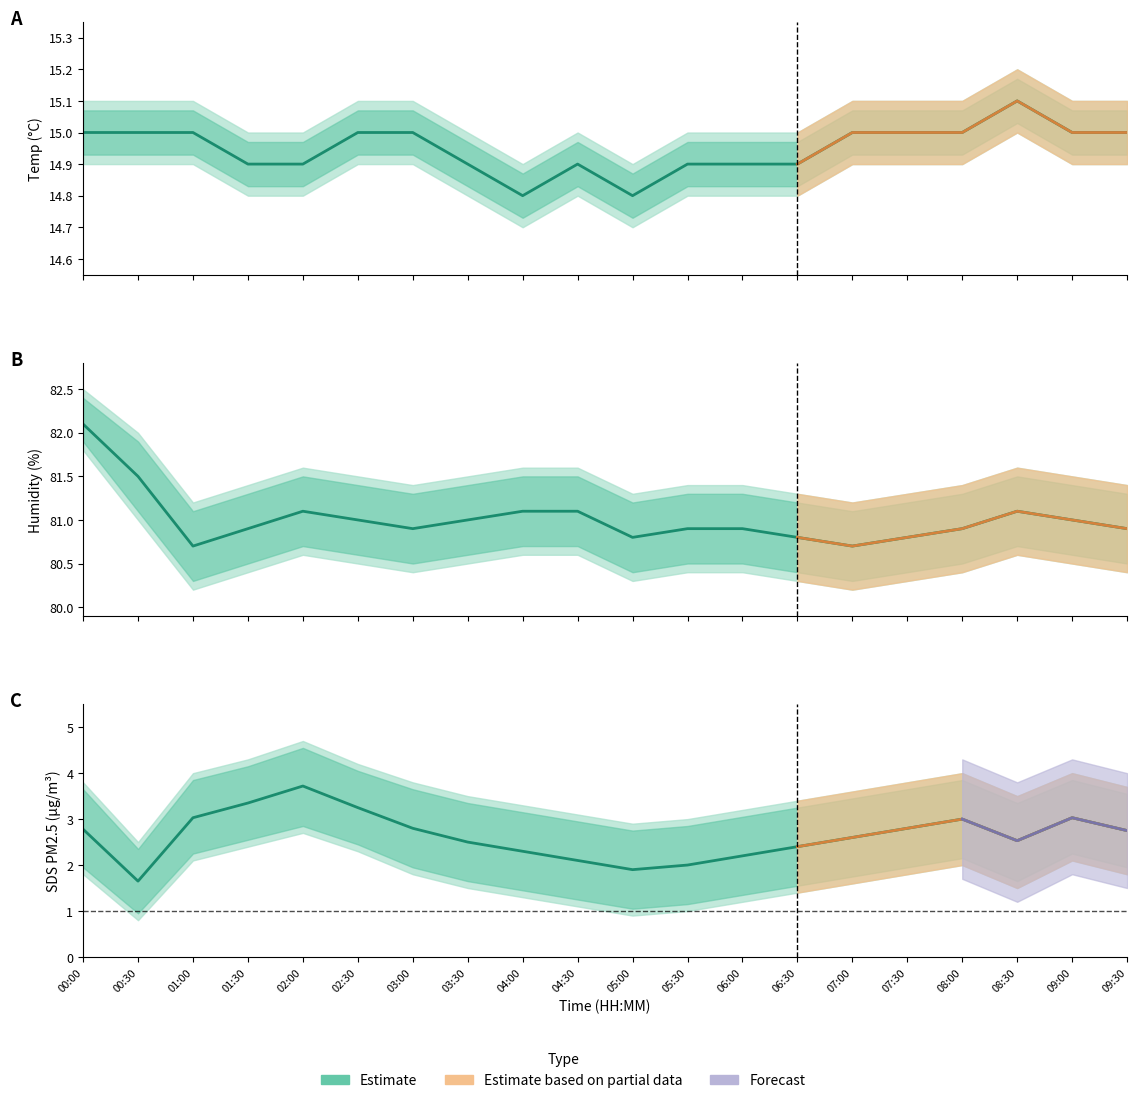

What position from the right is 03:00?

14